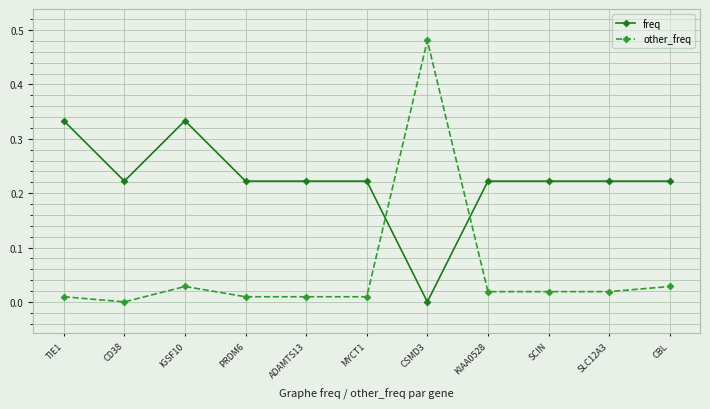

At which label does freq reach its minimum?

CSMD3